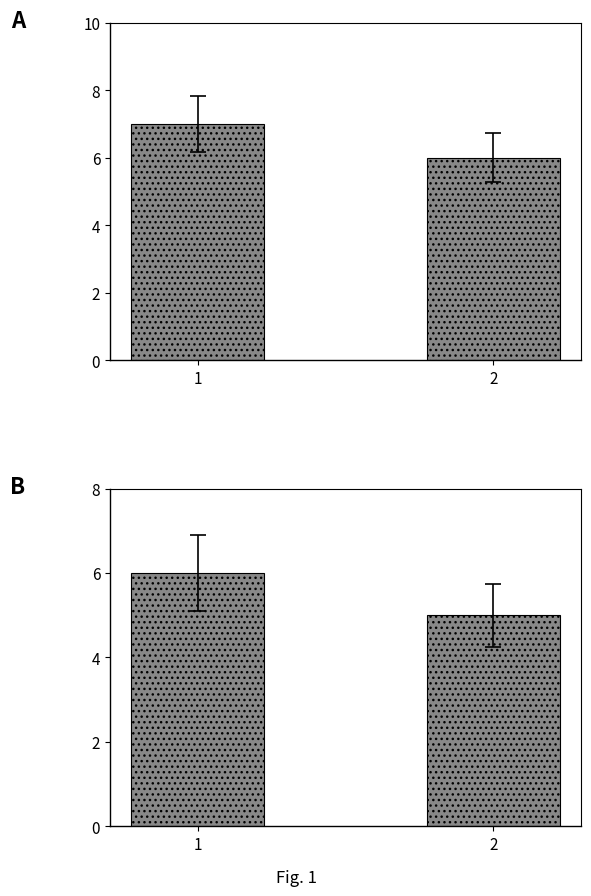

What is the total value across all series at 1?

13